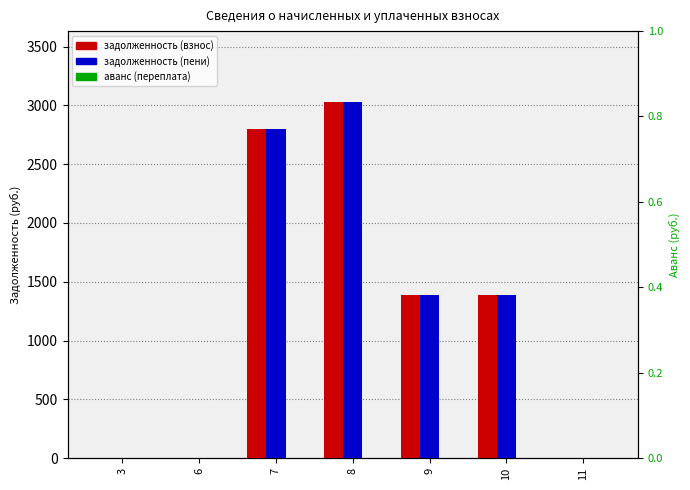

The value of аванс (переплата) at 10 is 0.0. True or false?

True